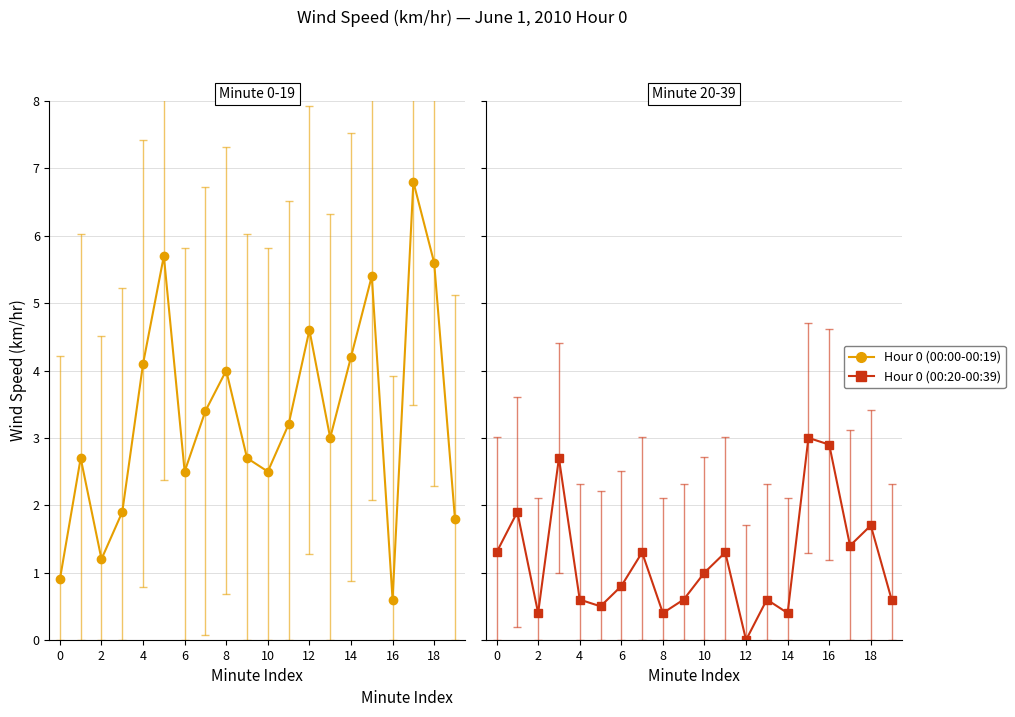

What is the difference between the maximum and minimum values in the Hour 0 (00:00-00:19) series?

6.2